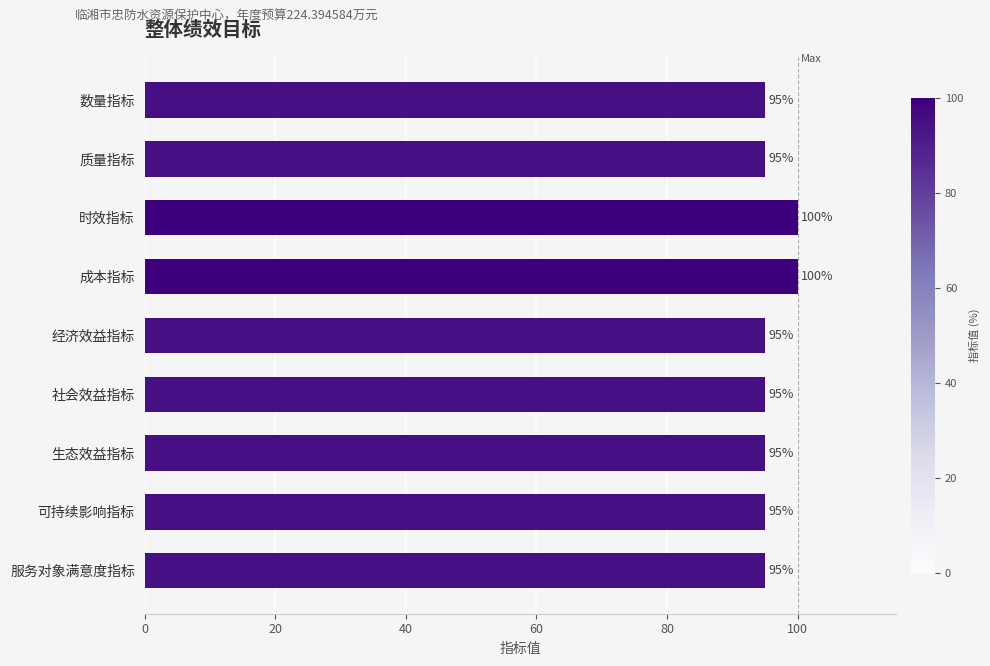

What is the sum of all values?

865